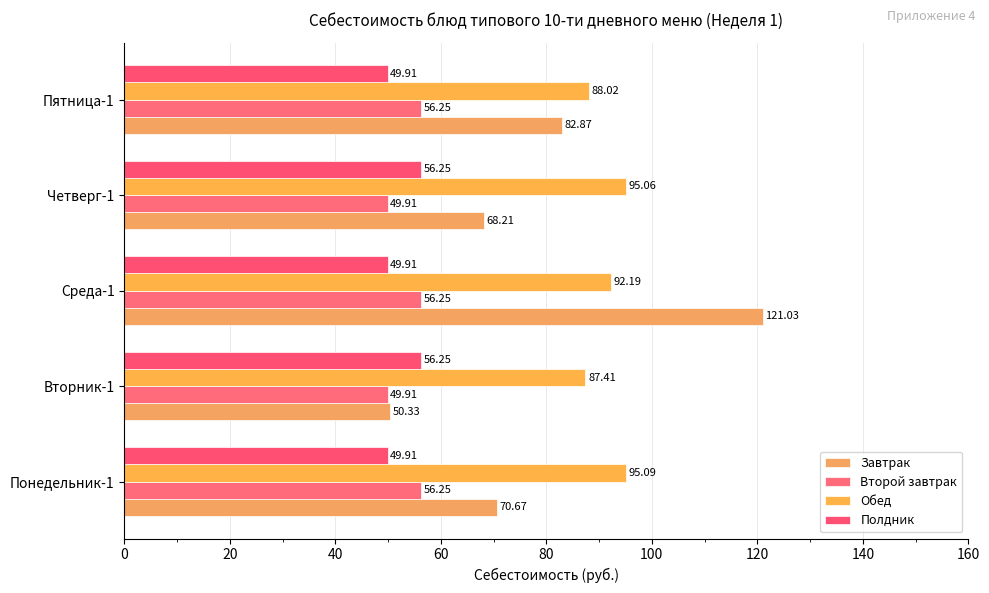

Count the number of data series in this chart.

4